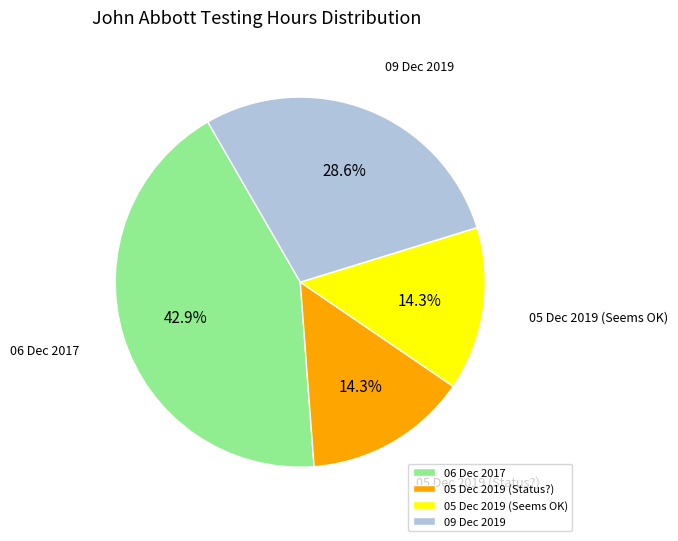

The 09 Dec 2019 slice represents 39% of the pie. True or false?

False